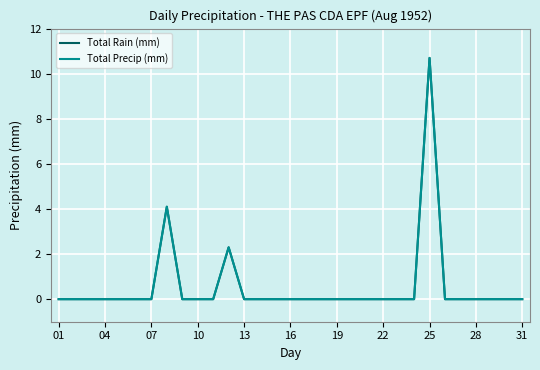

What is the difference between the maximum and minimum values in the Total Precip (mm) series?

10.7